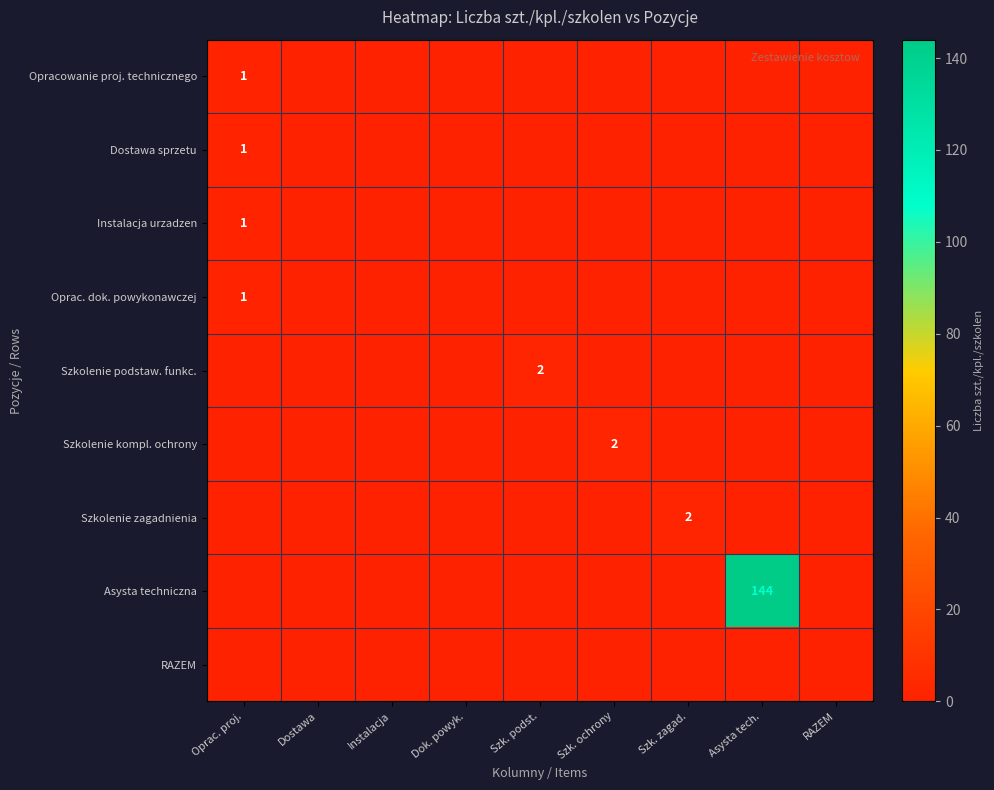

Is it true that Szkolenie zagadnienia equals 3 at Szk. zagad.?

False